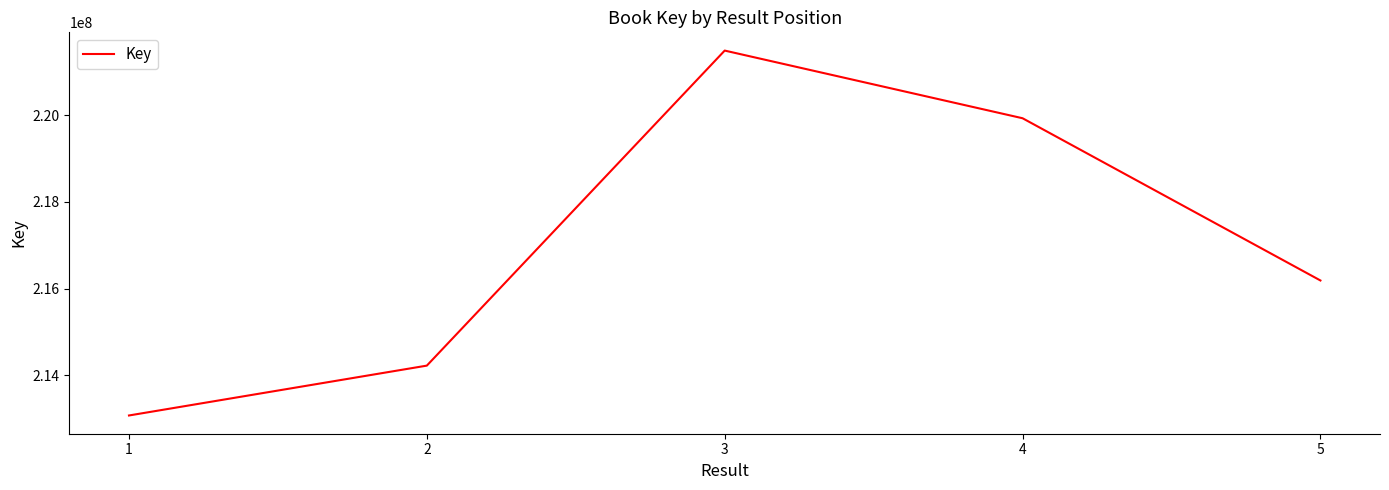

Does the chart display data point markers on the line(s)?

No